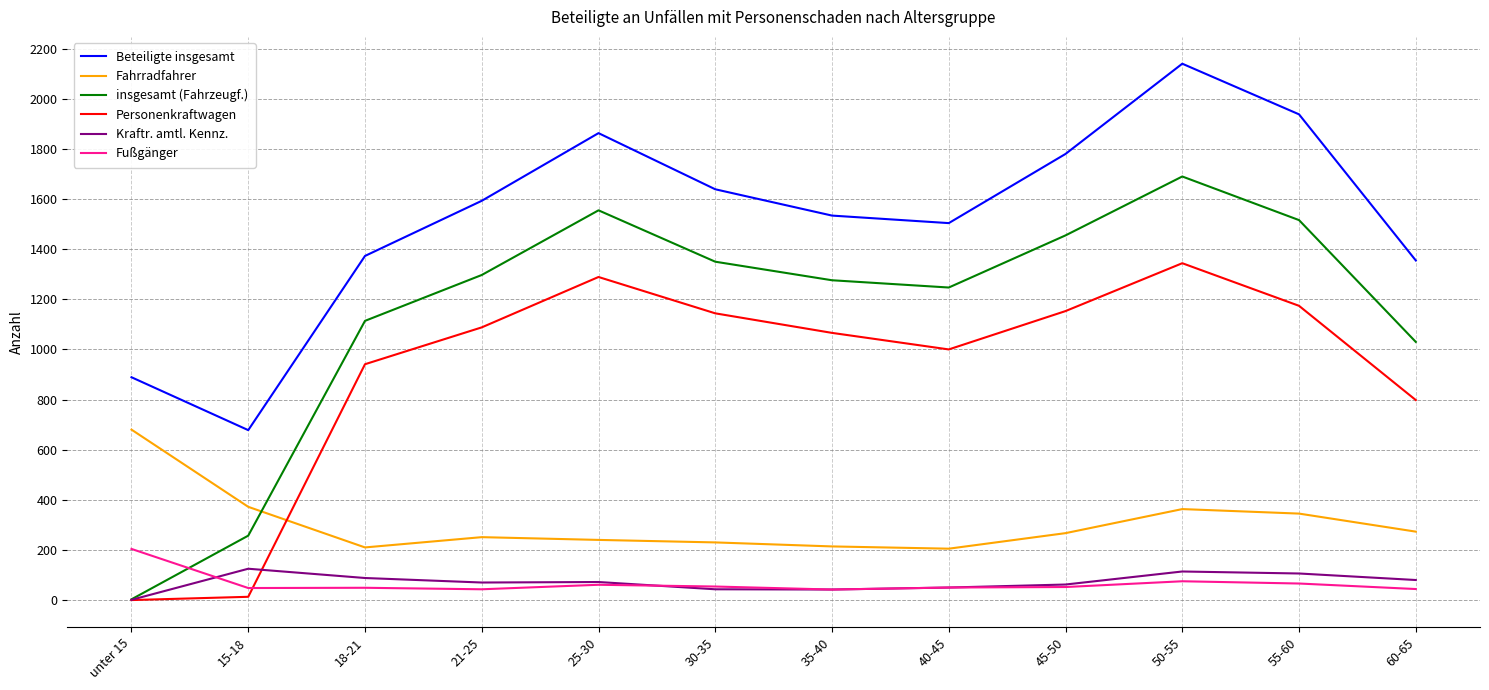

What is the difference between the maximum and minimum values in the insgesamt (Fahrzeugf.) series?

1687